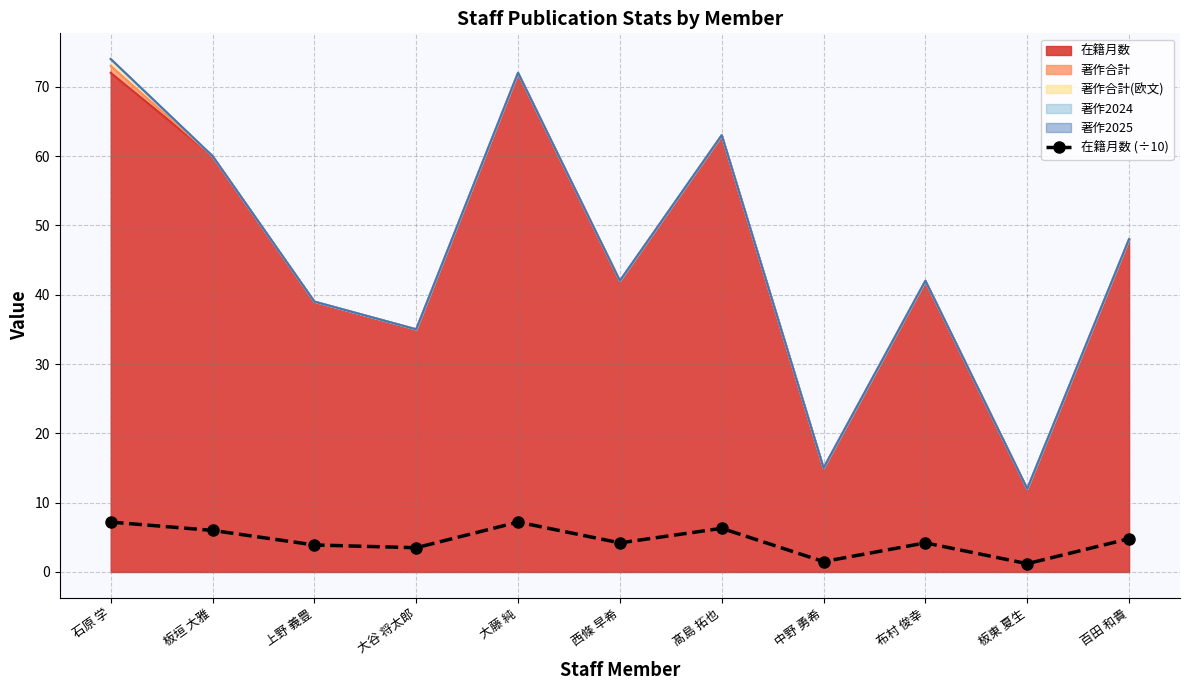

Rank the categories by value from lowest to highest.

板東 夏生, 中野 勇希, 大谷 将太郎, 上野 義豊, 西條 早希, 布村 俊幸, 百田 和貴, 板垣 大雅, 髙島 拓也, 石原 学, 大藤 純